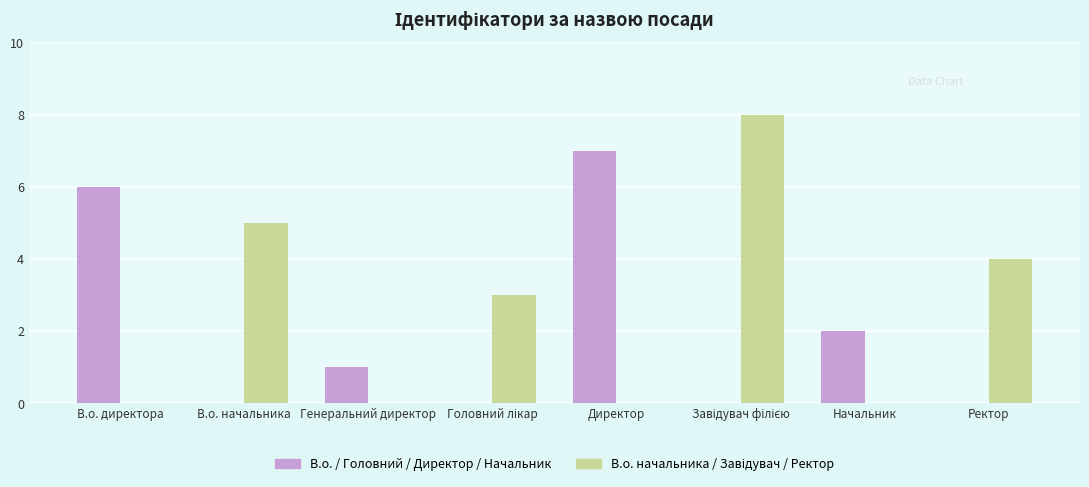

The value of В.о. / Головний / Директор / Начальник at В.о. директора is 10. True or false?

False